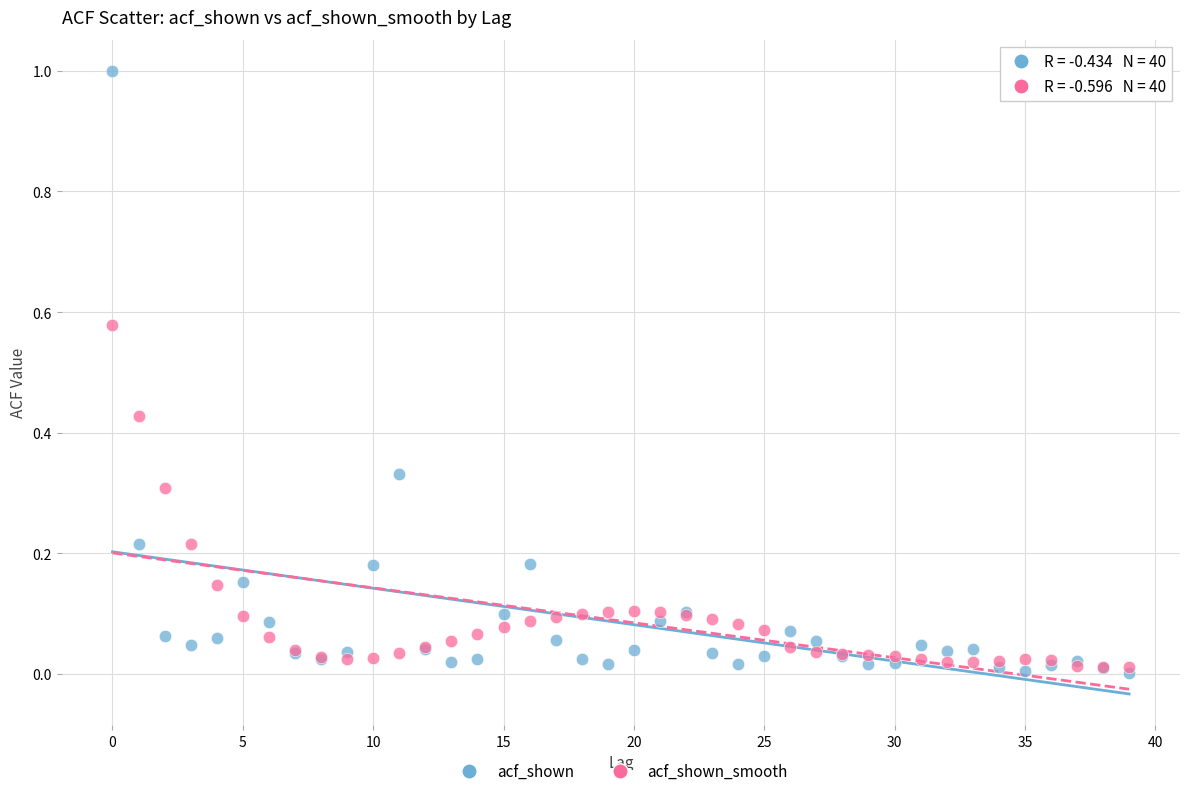

Which series has the widest spread of Y values?

acf_shown